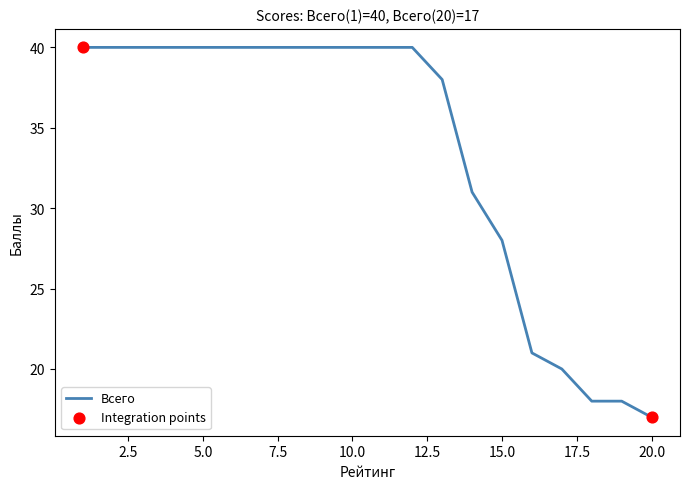

What is the greatest value displayed?

40